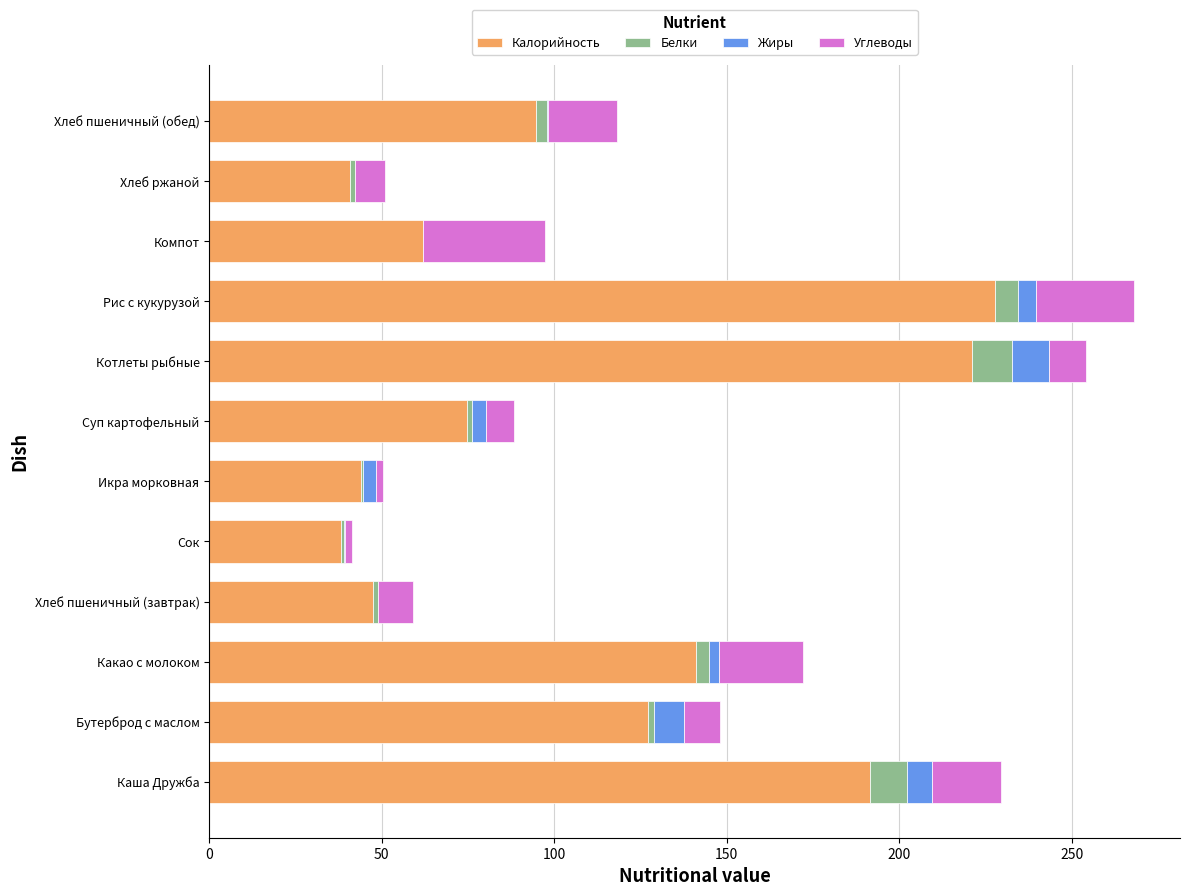

What is the total value across all series at Каша Дружба?

229.5